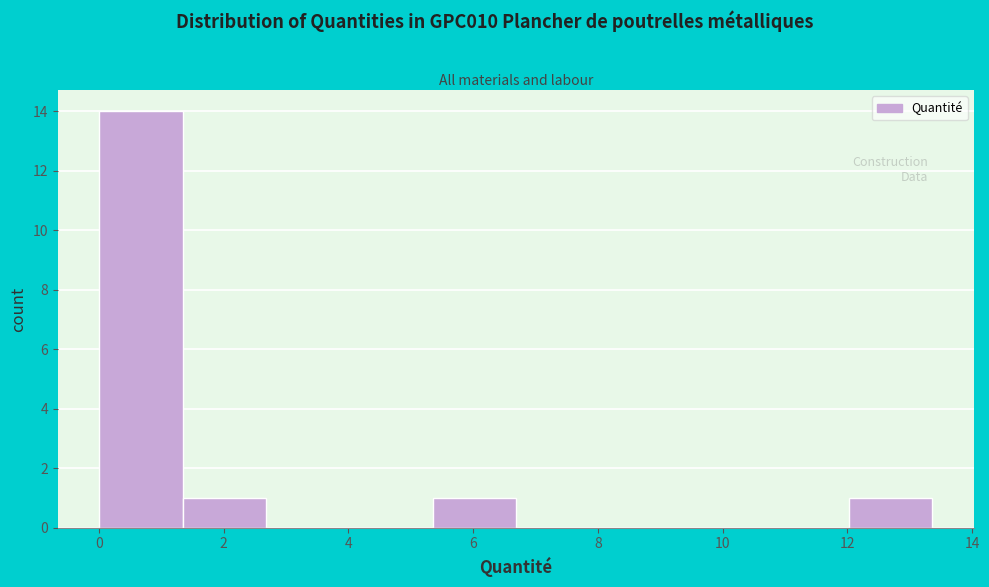

Which range on the x-axis has the tallest bar?

0.0 to 1.4